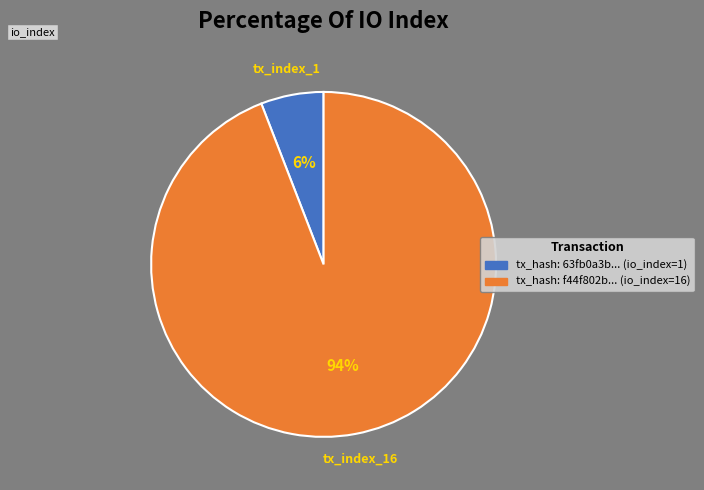

Do tx_hash: 63fb0a3b... (io_index=1) and tx_hash: f44f802b... (io_index=16) together represent more than half of the pie?

Yes